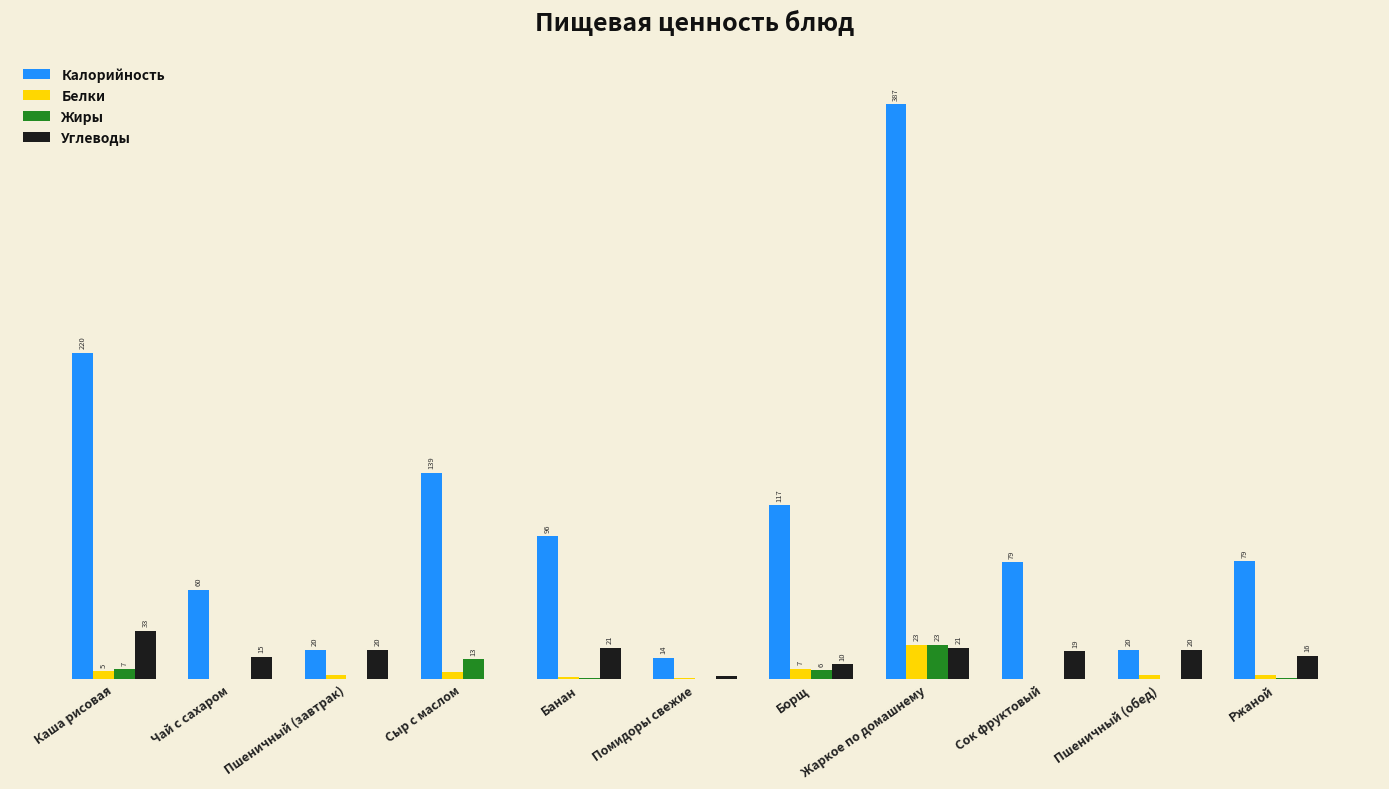

At which label does Калорийность first exceed 79?

Каша рисовая